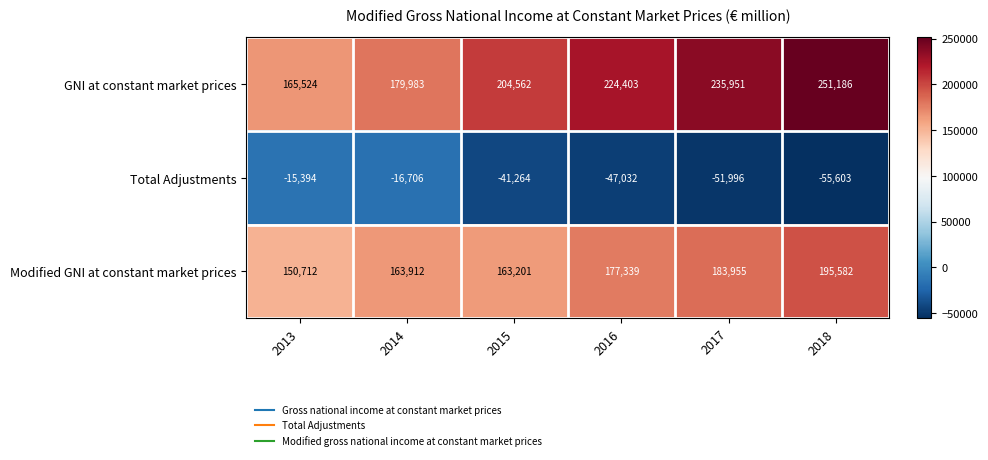

At which category is the sum across all series the highest?

2018